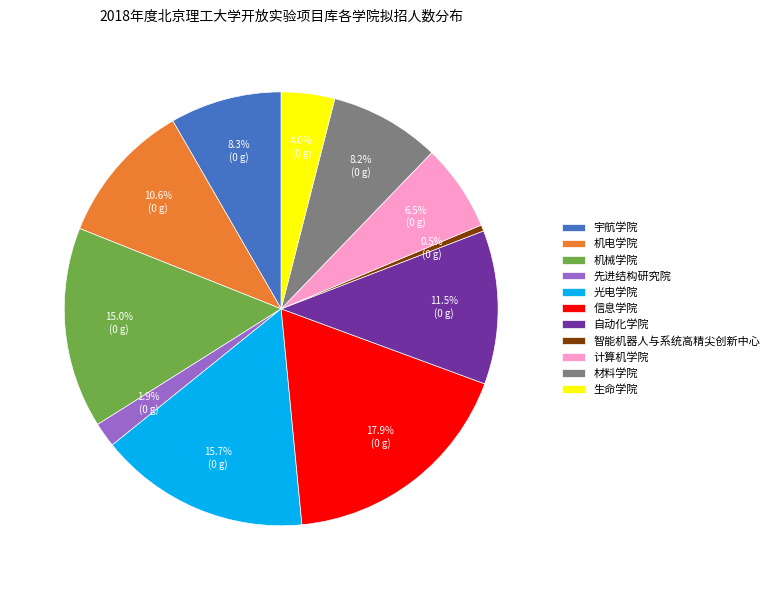

To the nearest percent, what is the combined percentage of 材料学院 and 智能机器人与系统高精尖创新中心?

9%